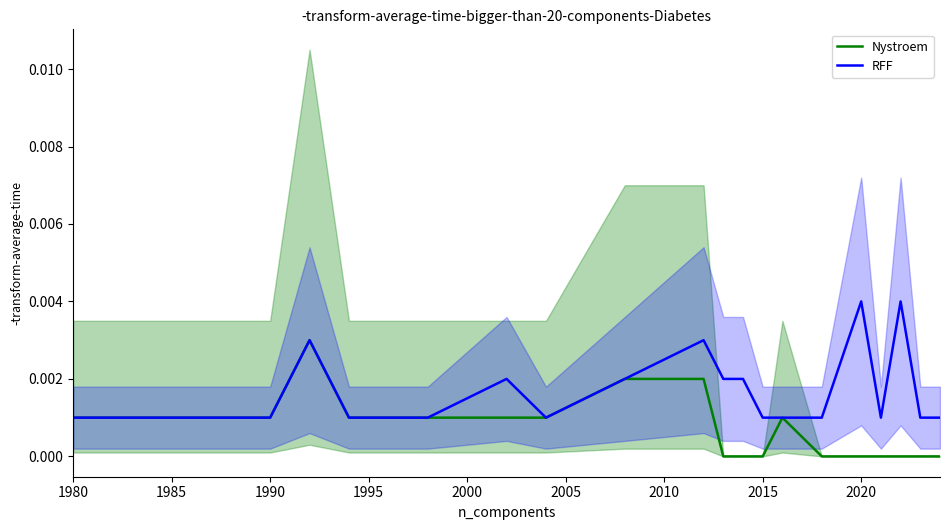

True or false: RFF has a value of 0.0 at 2005.

False